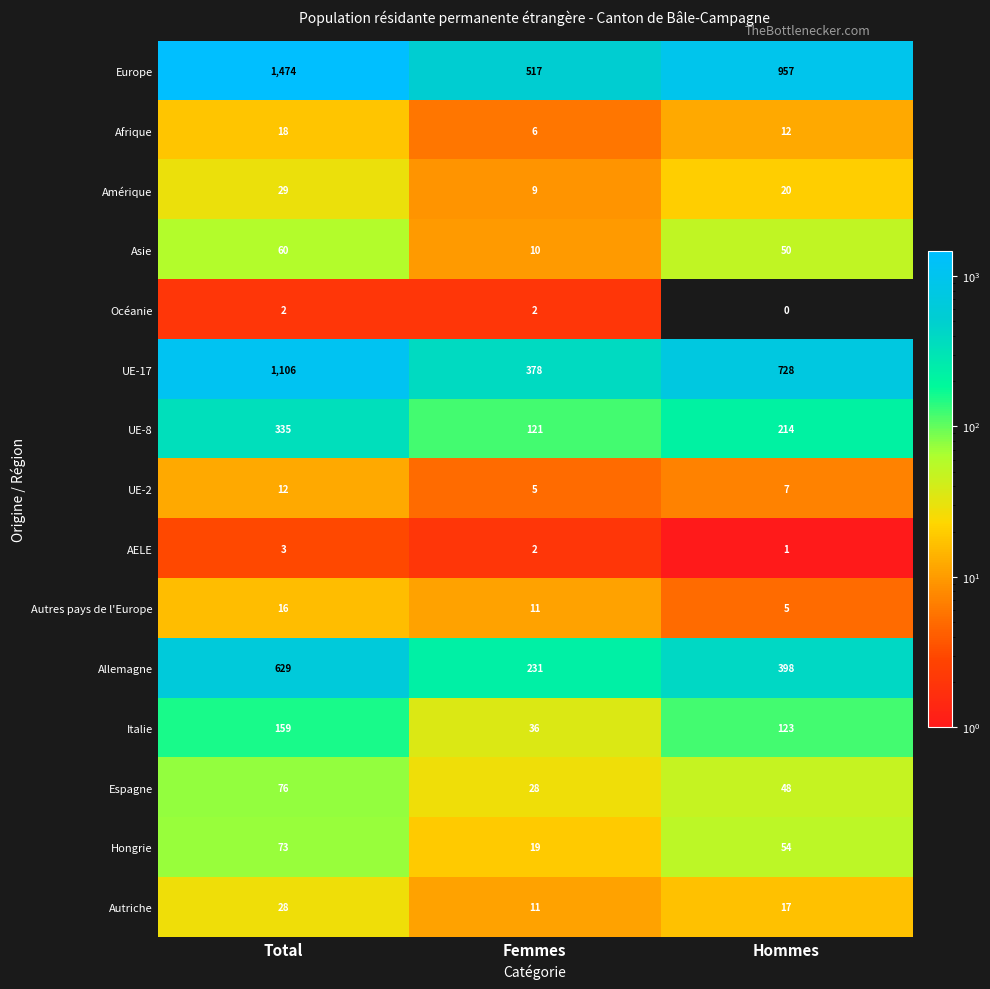

What is the difference between the maximum and minimum values in the Espagne series?

48